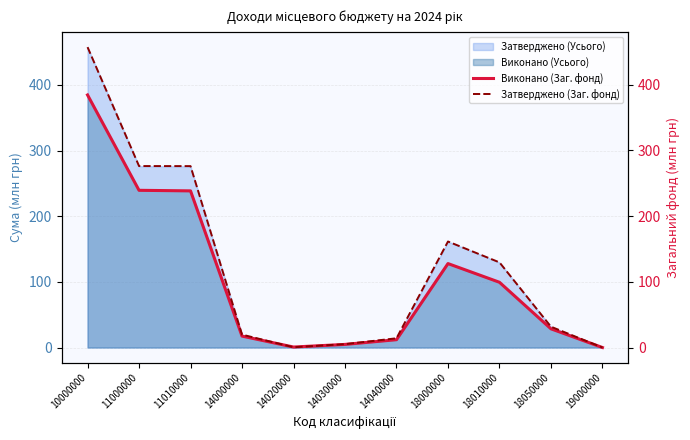

How many data points in Виконано (Заг. фонд) are above 28?

6